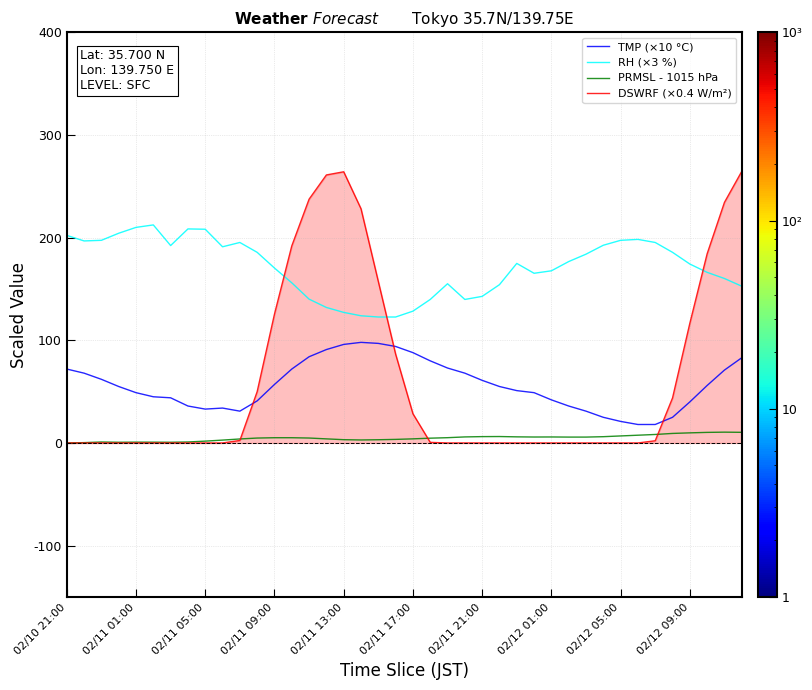

Which series has the largest total across all categories?

RH (×3 %)